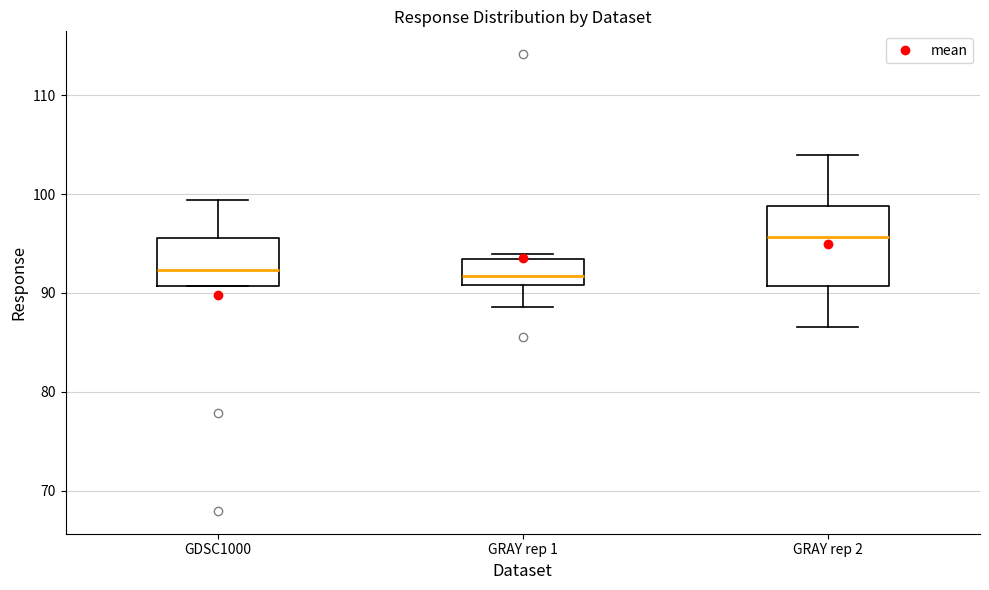

Which box is the tallest, from its lower edge to its upper edge?

GRAY rep 2